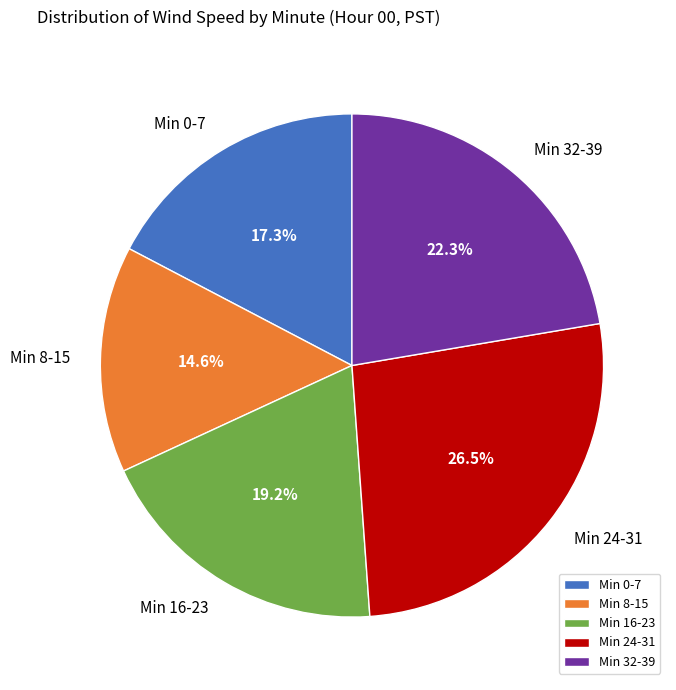

Combined, what portion of the pie is Min 8-15 and Min 16-23?

33.8%